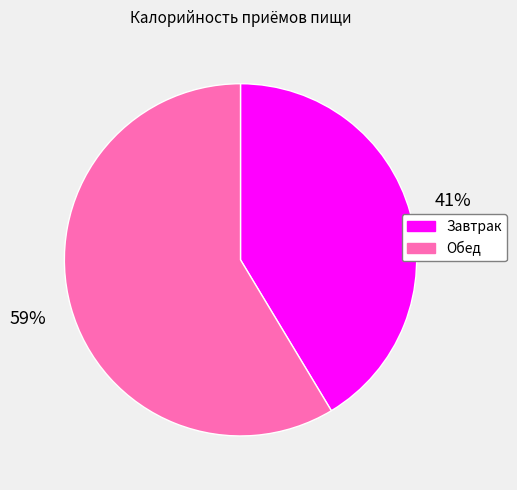

To the nearest percent, what portion does Завтрак represent?

41%